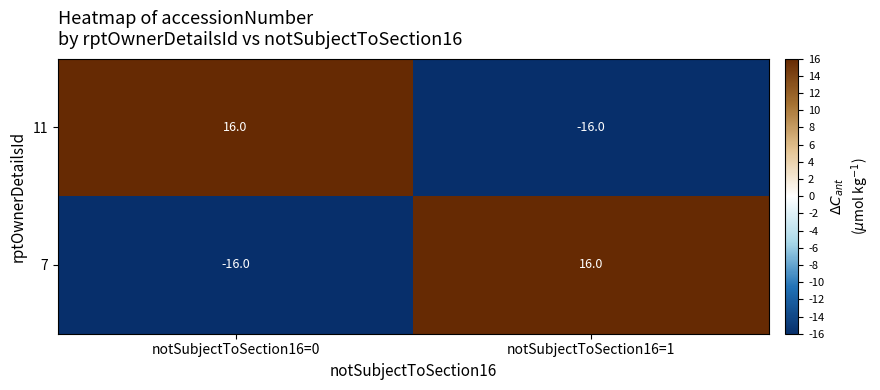

What is the spread (max minus min) of values at notSubjectToSection16=0?

32